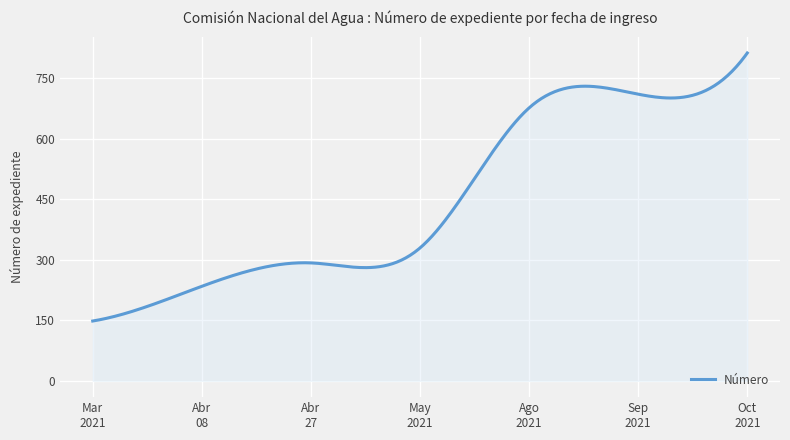

What is the greatest value displayed?

812.0